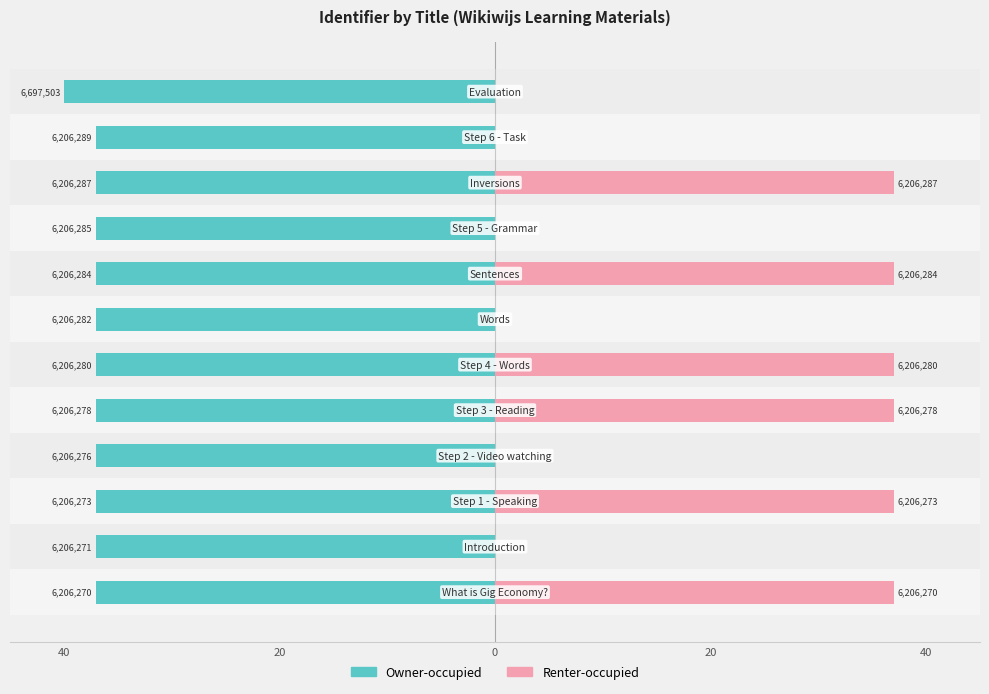

How many bars are there in each group?

2